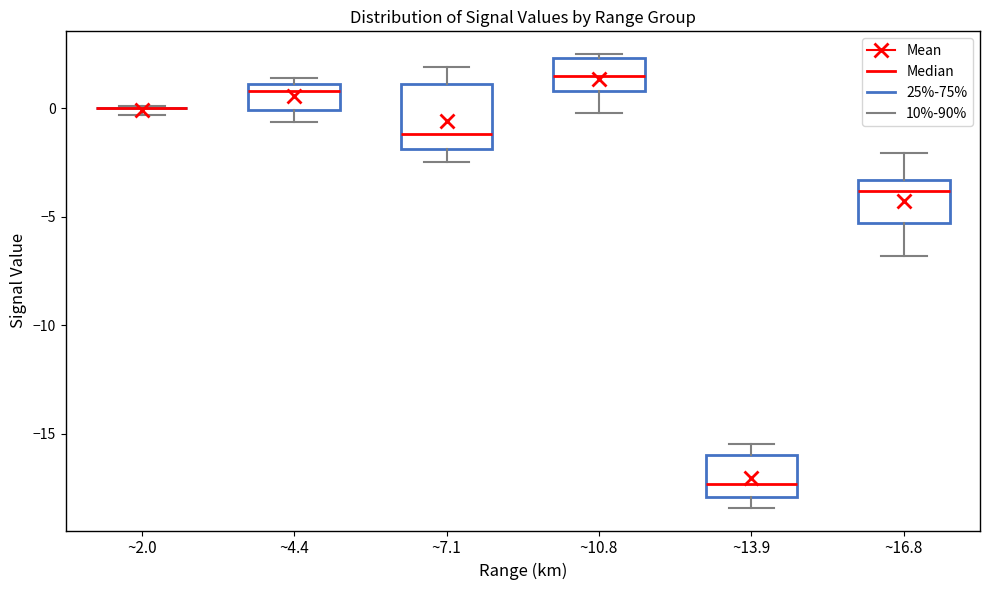

Which box is the tallest, from its lower edge to its upper edge?

~7.1